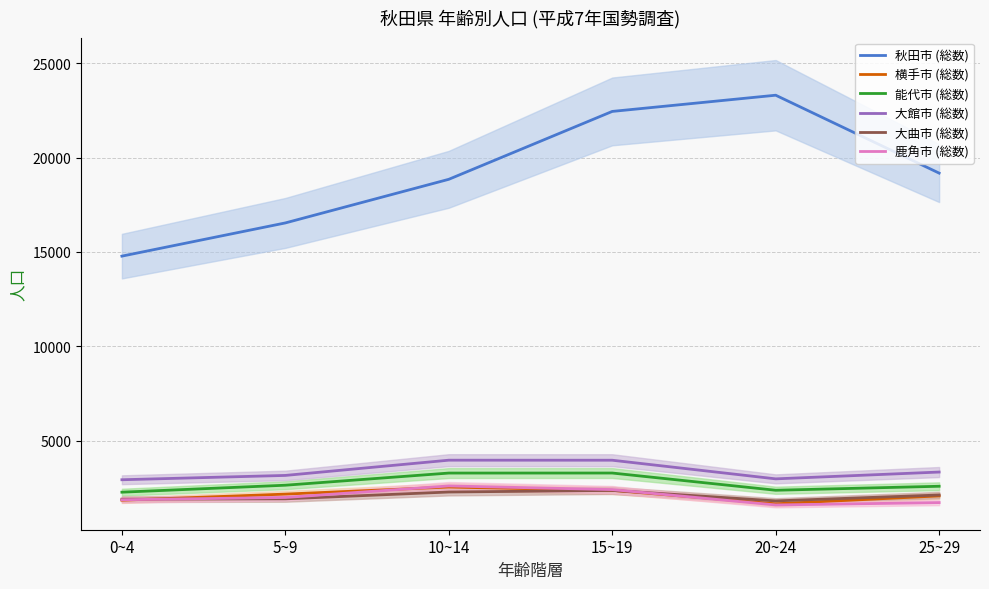

Is it true that 横手市 (総数) equals 2735 at 0~4?

False